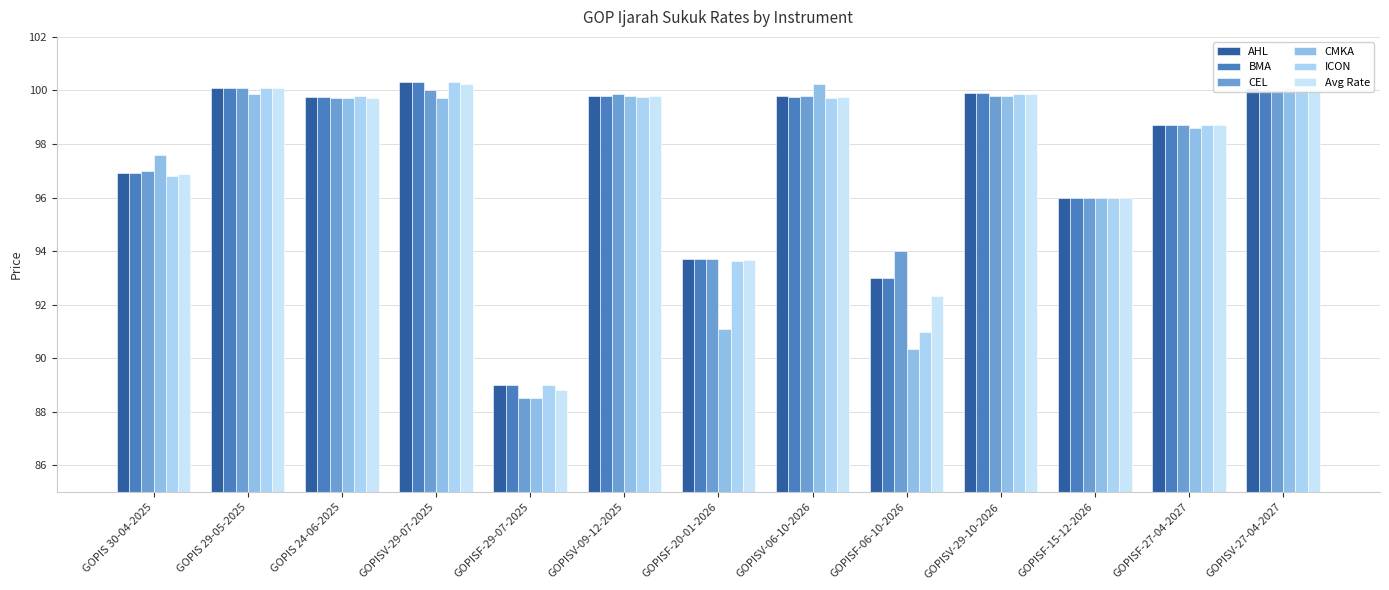

What is the sum of all BMA values?

1266.9